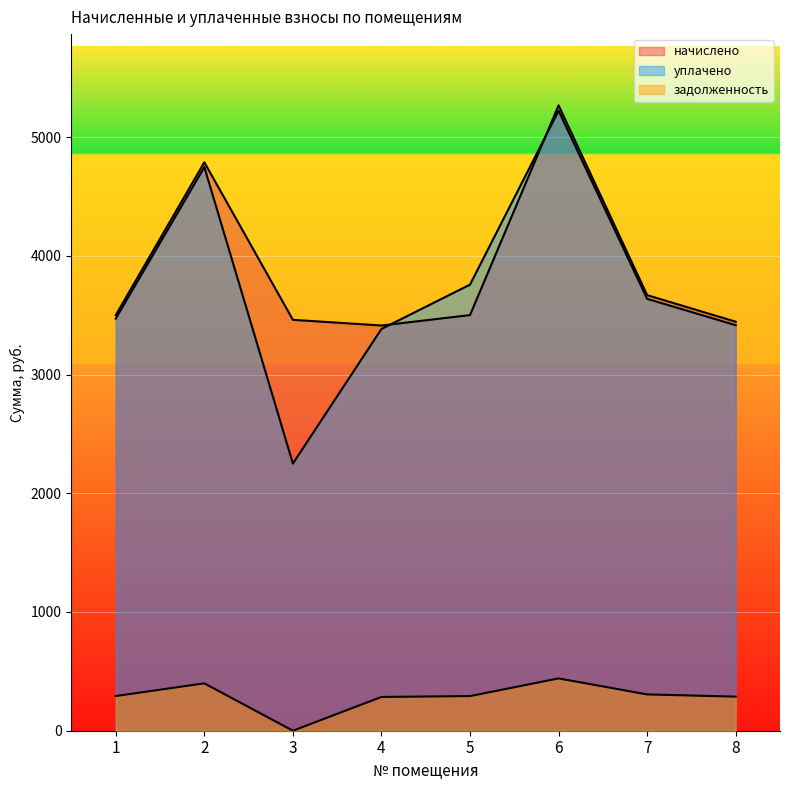

What is the difference between the highest and lowest values at 8?

3157.5